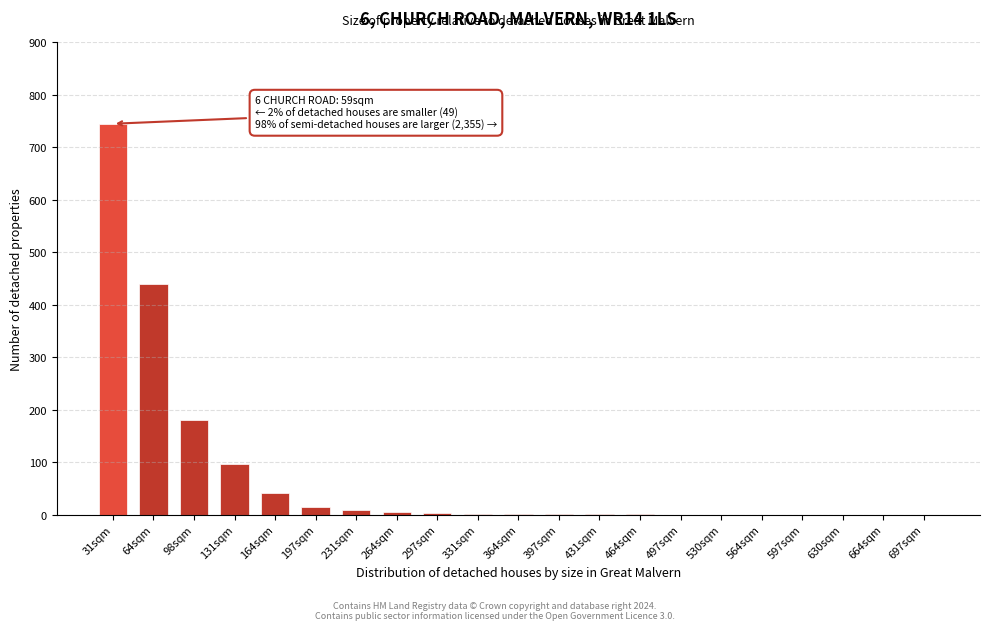

At which label is the value closest to 372?

64sqm